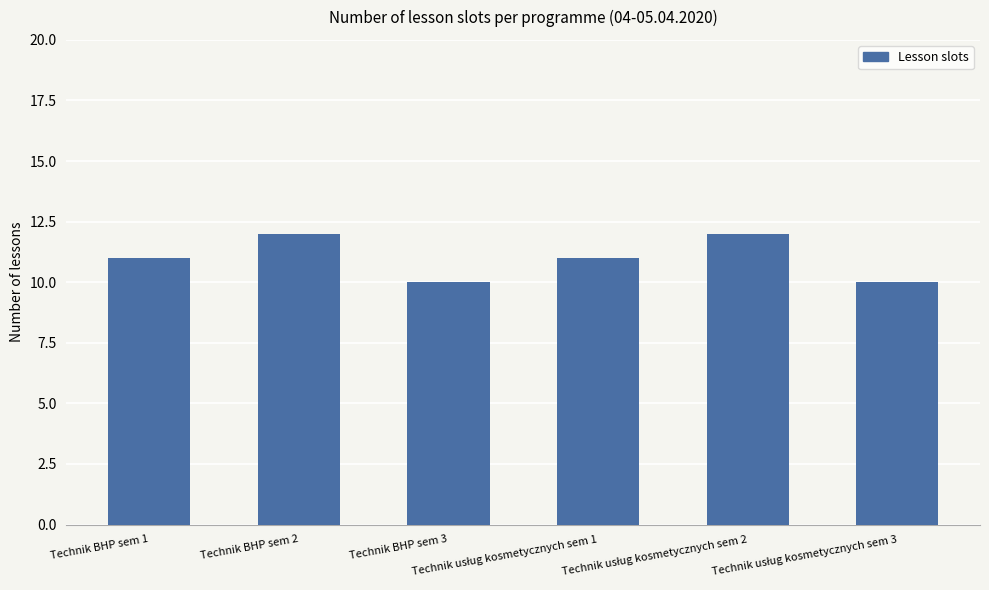

What is the greatest value displayed?

12